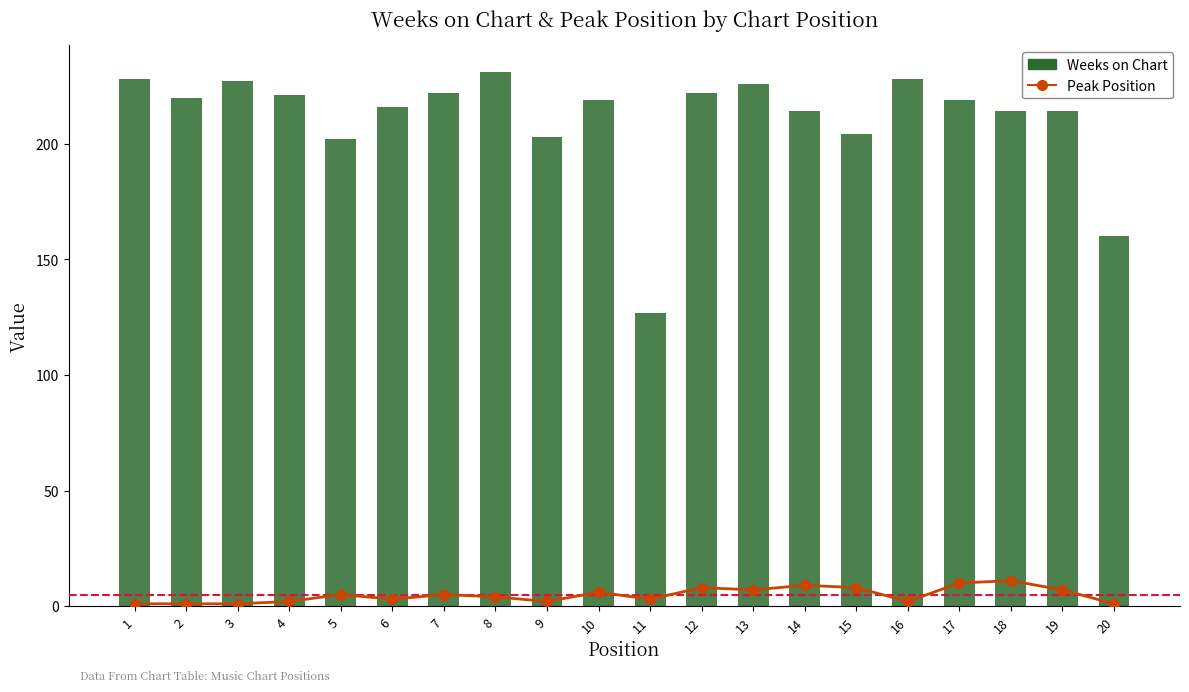

Reading left to right, extract all data points from this chart.

1=1	2=1	3=1	4=2	5=5	6=3	7=5	8=4	9=2	10=6	11=3	12=8	13=7	14=9	15=8	16=2	17=10	18=11	19=7	20=1